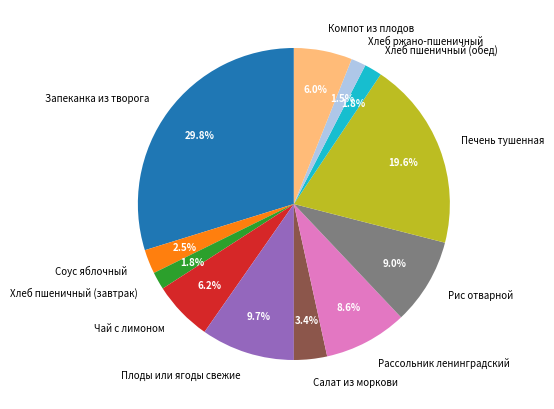

Approximately how many times larger is the value at Хлеб пшеничный (завтрак) compared to Хлеб ржано-пшеничный?

1.2